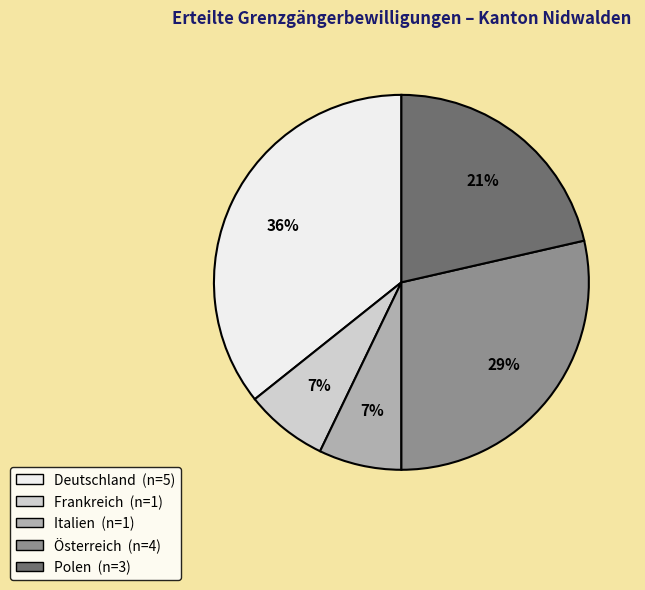

To the nearest percent, what is the average slice percentage?

20%